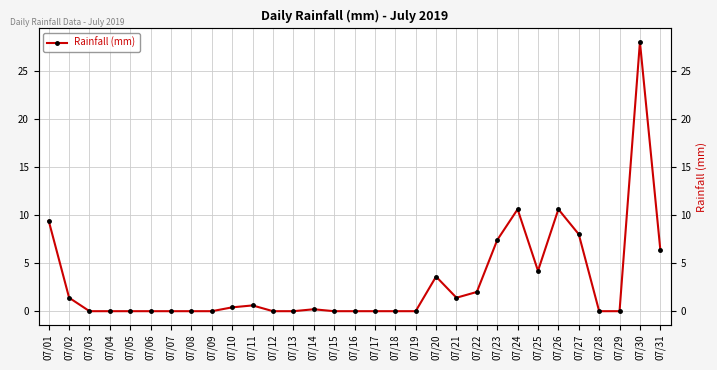

The value at 07/22 is 2.0. True or false?

True